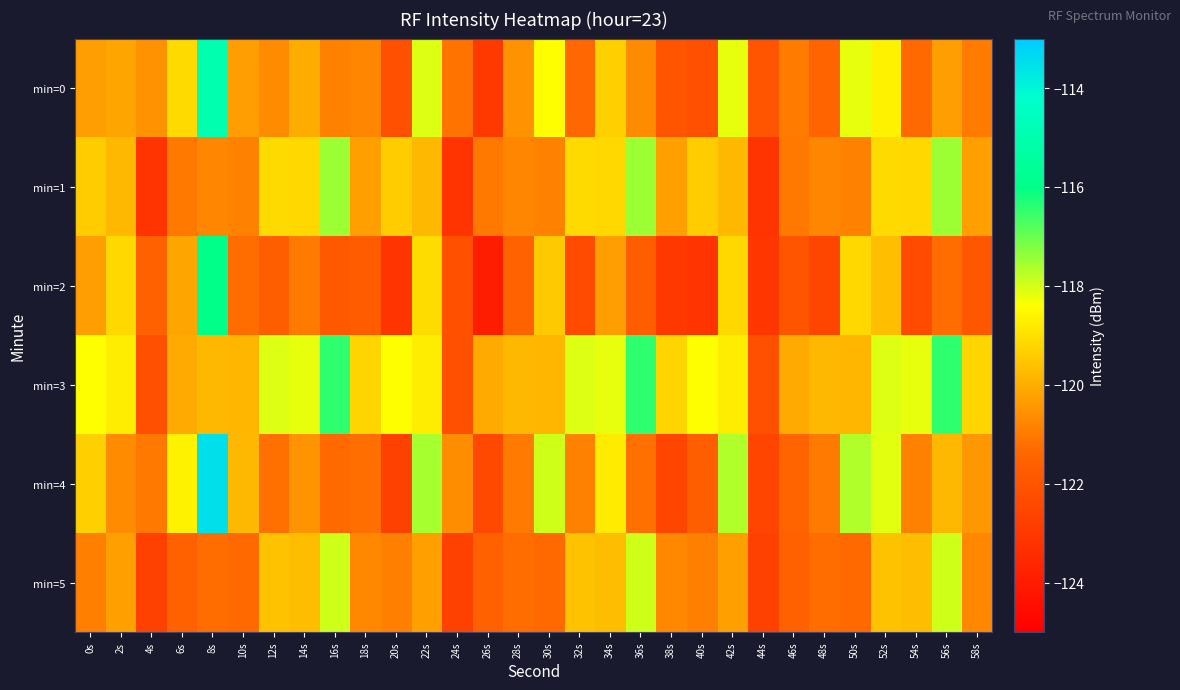

Reading left to right, list all the values displayed in this chart.

min=0: 0s=-120.3	2s=-120.2	4s=-120.5	6s=-119.1	8s=-115.0	10s=-120.3	12s=-120.7	14s=-120.0	16s=-120.8	18s=-120.7	20s=-122.2	22s=-118.1	24s=-121.1	26s=-122.9	28s=-120.5	30s=-118.4	32s=-121.4	34s=-119.3	36s=-120.7	38s=-122.0	40s=-122.2	42s=-118.2	44s=-122.0	46s=-121.0	48s=-121.5	50s=-118.2	52s=-118.6	54s=-121.3	56s=-120.3	58s=-120.9
min=1: 0s=-119.4	2s=-119.8	4s=-123.2	6s=-121.1	8s=-120.8	10s=-120.8	12s=-119.1	14s=-119.2	16s=-117.5	18s=-120.2	20s=-119.4	22s=-119.8	24s=-123.2	26s=-121.1	28s=-120.8	30s=-120.8	32s=-119.1	34s=-119.2	36s=-117.5	38s=-120.2	40s=-119.4	42s=-119.8	44s=-123.2	46s=-121.1	48s=-120.8	50s=-120.8	52s=-119.1	54s=-119.2	56s=-117.5	58s=-120.2
min=2: 0s=-120.3	2s=-119.2	4s=-121.5	6s=-120.1	8s=-116.0	10s=-121.3	12s=-121.7	14s=-121.0	16s=-121.8	18s=-121.7	20s=-123.2	22s=-119.1	24s=-122.1	26s=-123.9	28s=-121.5	30s=-119.4	32s=-122.4	34s=-120.3	36s=-121.7	38s=-123.0	40s=-123.2	42s=-119.2	44s=-123.0	46s=-122.0	48s=-122.5	50s=-119.2	52s=-119.6	54s=-122.3	56s=-121.3	58s=-121.9
min=3: 0s=-118.4	2s=-118.8	4s=-122.2	6s=-120.1	8s=-119.8	10s=-119.8	12s=-118.1	14s=-118.2	16s=-116.5	18s=-119.2	20s=-118.4	22s=-118.8	24s=-122.2	26s=-120.1	28s=-119.8	30s=-119.8	32s=-118.1	34s=-118.2	36s=-116.5	38s=-119.2	40s=-118.4	42s=-118.8	44s=-122.2	46s=-120.1	48s=-119.8	50s=-119.8	52s=-118.1	54s=-118.2	56s=-116.5	58s=-119.2
min=4: 0s=-119.3	2s=-120.7	4s=-121.0	6s=-118.6	8s=-113.5	10s=-119.8	12s=-121.2	14s=-120.5	16s=-121.3	18s=-121.2	20s=-122.7	22s=-117.6	24s=-120.6	26s=-122.4	28s=-121.0	30s=-117.9	32s=-120.9	34s=-118.8	36s=-121.2	38s=-122.5	40s=-121.7	42s=-117.7	44s=-122.5	46s=-121.5	48s=-121.0	50s=-117.7	52s=-118.1	54s=-120.8	56s=-119.8	58s=-120.4
min=5: 0s=-120.9	2s=-120.3	4s=-122.7	6s=-121.6	8s=-121.3	10s=-121.3	12s=-119.6	14s=-119.7	16s=-118.0	18s=-120.7	20s=-120.9	22s=-120.3	24s=-122.7	26s=-121.6	28s=-121.3	30s=-121.3	32s=-119.6	34s=-119.7	36s=-118.0	38s=-120.7	40s=-120.9	42s=-120.3	44s=-122.7	46s=-121.6	48s=-121.3	50s=-121.3	52s=-119.6	54s=-119.7	56s=-118.0	58s=-120.7